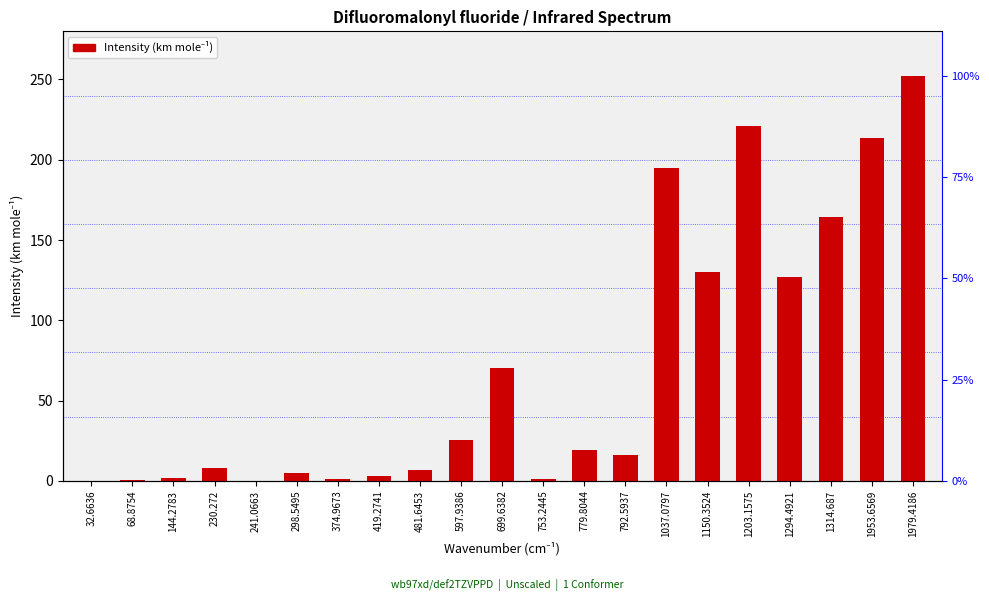

How many bars are there in total?

21